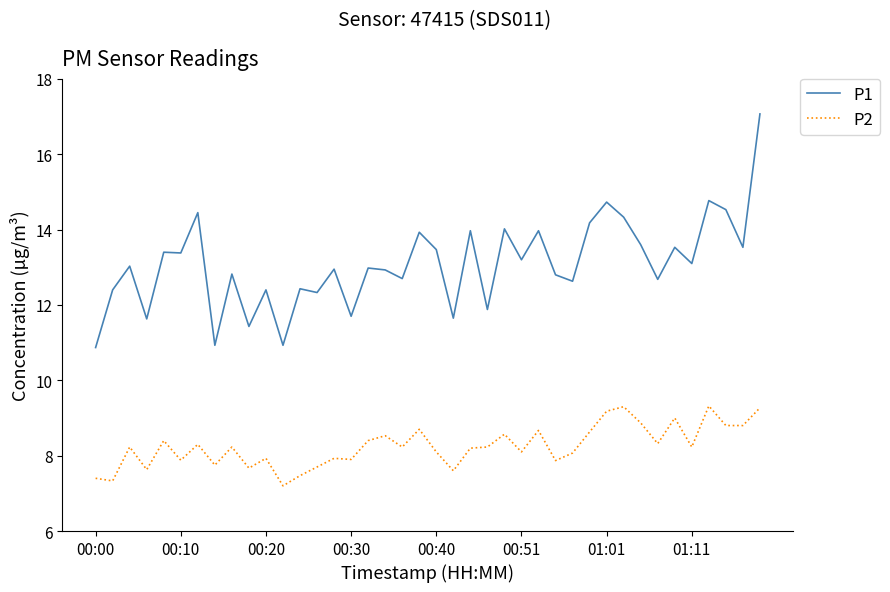

Rank the series by their average value, from highest to lowest.

P1, P2